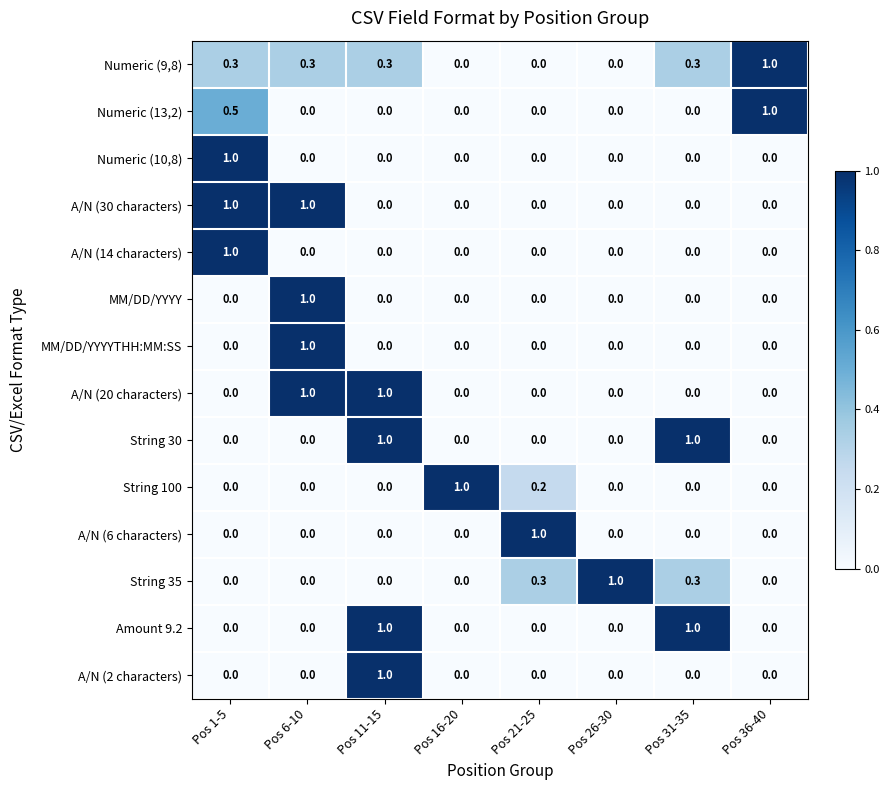

How many categories are shown in the chart?

8